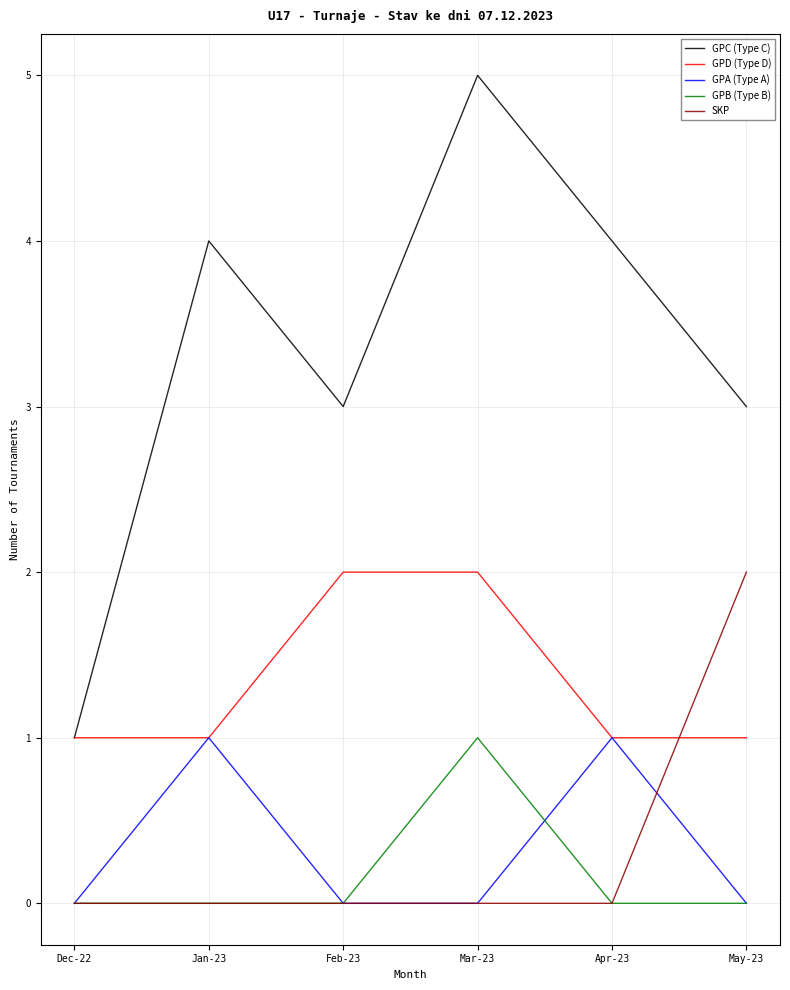

At which label does GPB (Type B) reach its peak?

Mar-23